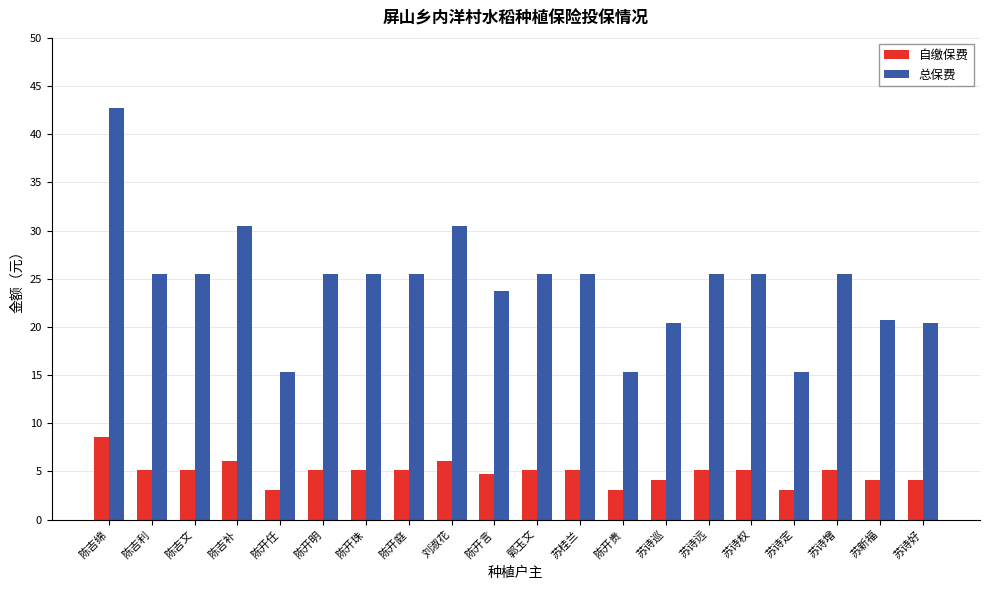

List the series in order of their overall mean, lowest first.

自缴保费, 总保费